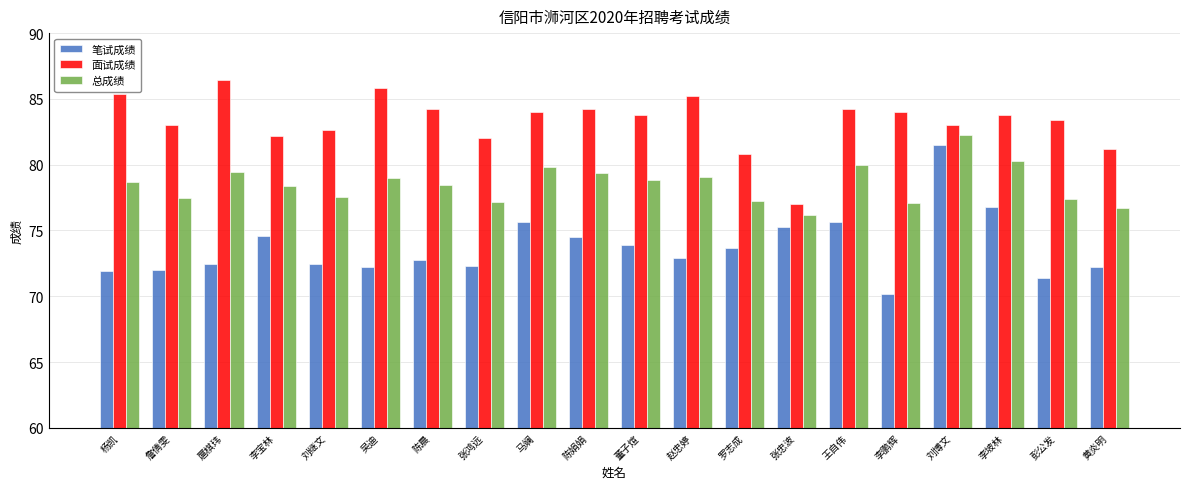

Which series has the largest total across all categories?

面试成绩